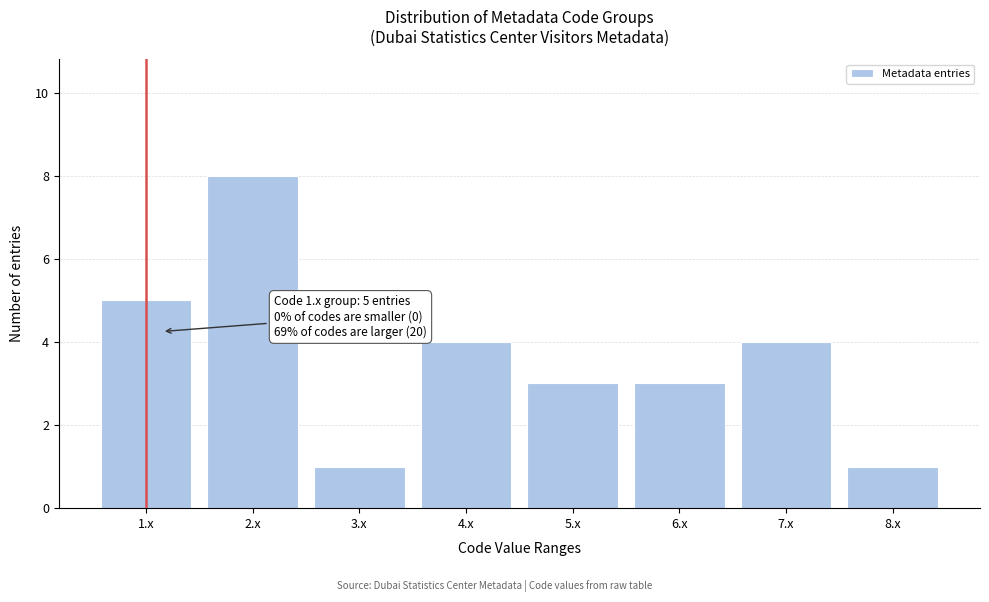

Reading left to right, what are all the values shown in this chart?

5	8	1	4	3	3	4	1